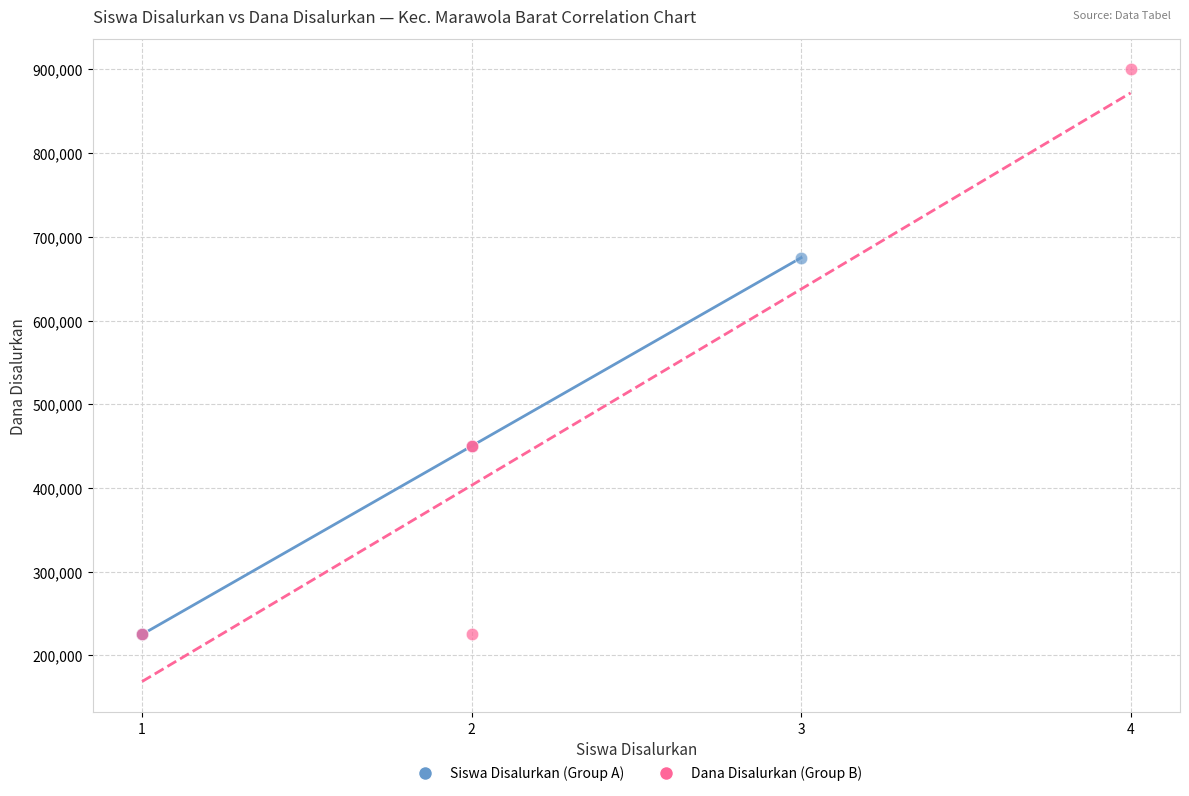

Which series has the widest spread of Y values?

Dana Disalurkan (Group B)